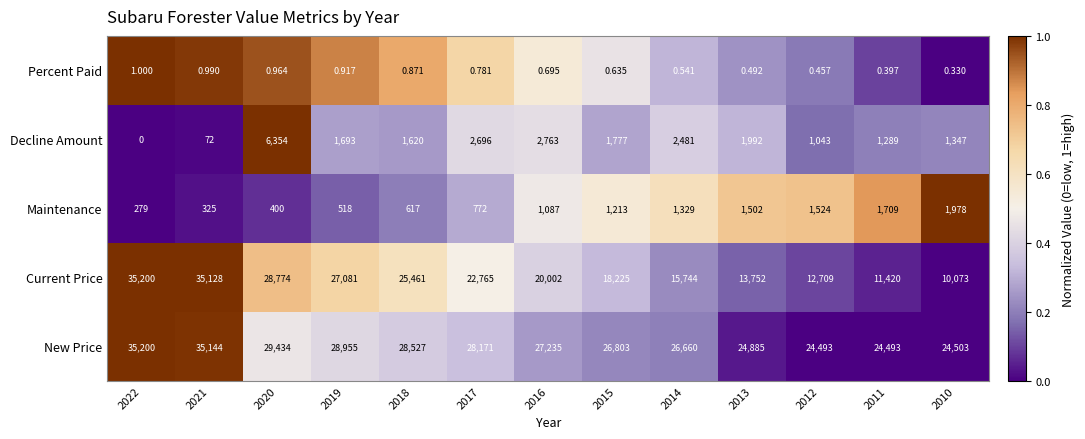

At 2015, list the series in order from smallest to largest.

Percent Paid, Maintenance, Decline Amount, Current Price, New Price